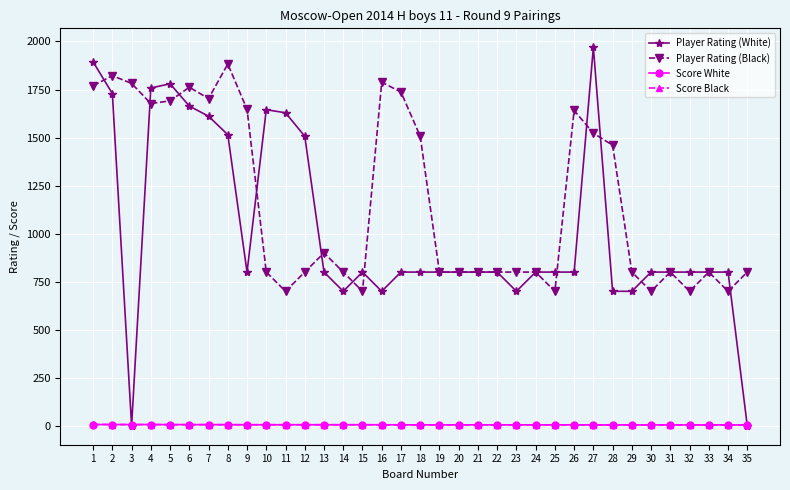

Which series has the widest spread of values?

Player Rating (White)